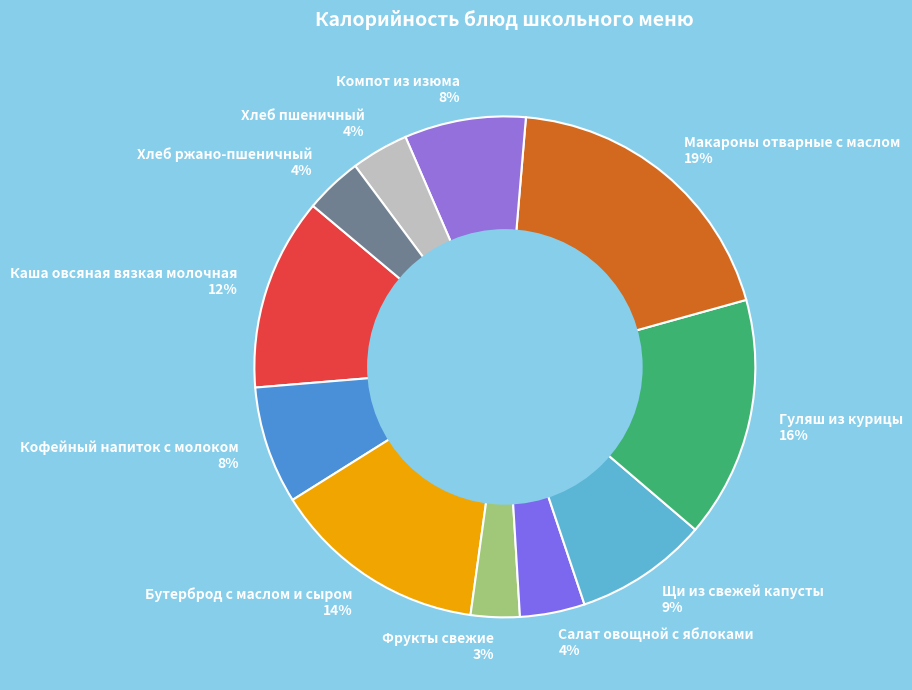

Which slice is the largest?

Макароны отварные с маслом